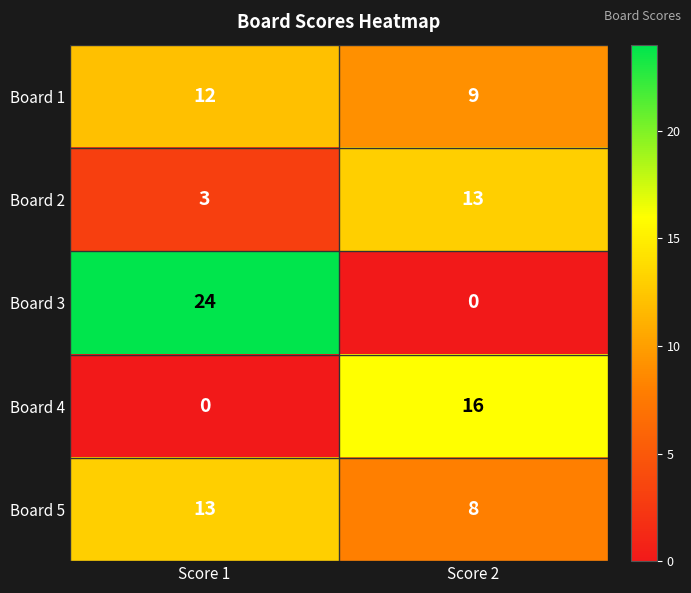

Reading left to right, what are all the values shown in this chart?

Board 1: Score 1=12	Score 2=9
Board 2: Score 1=3	Score 2=13
Board 3: Score 1=24	Score 2=0
Board 4: Score 1=0	Score 2=16
Board 5: Score 1=13	Score 2=8